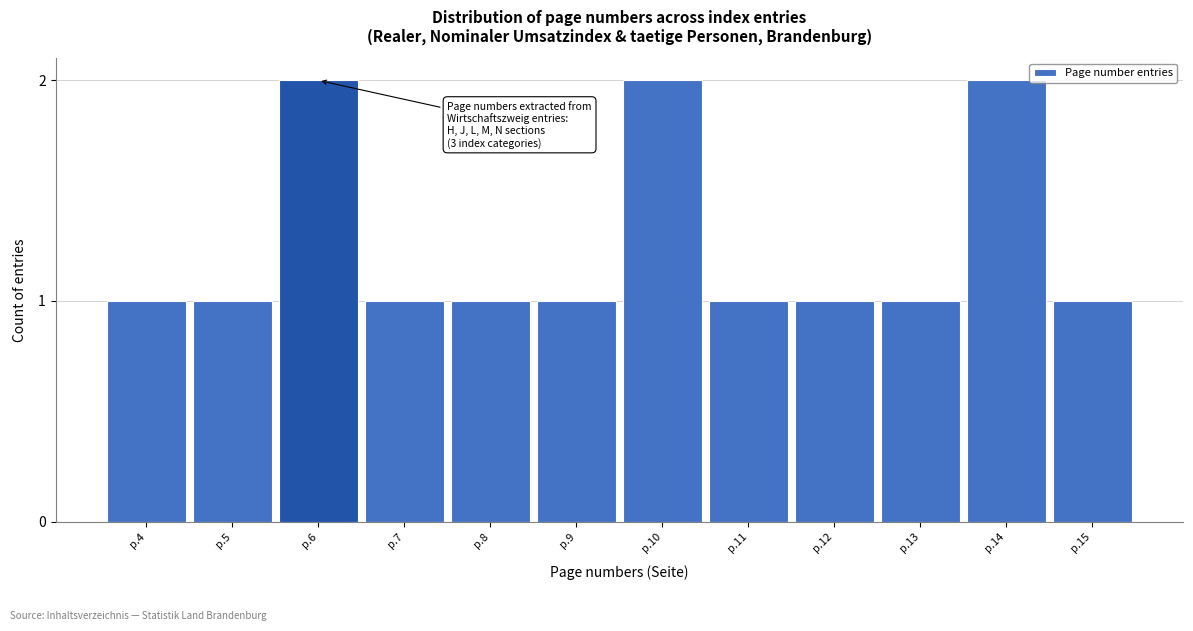

Reading right to left, transcribe all the data shown in this chart.

p.15=1	p.14=2	p.13=1	p.12=1	p.11=1	p.10=2	p.9=1	p.8=1	p.7=1	p.6=2	p.5=1	p.4=1